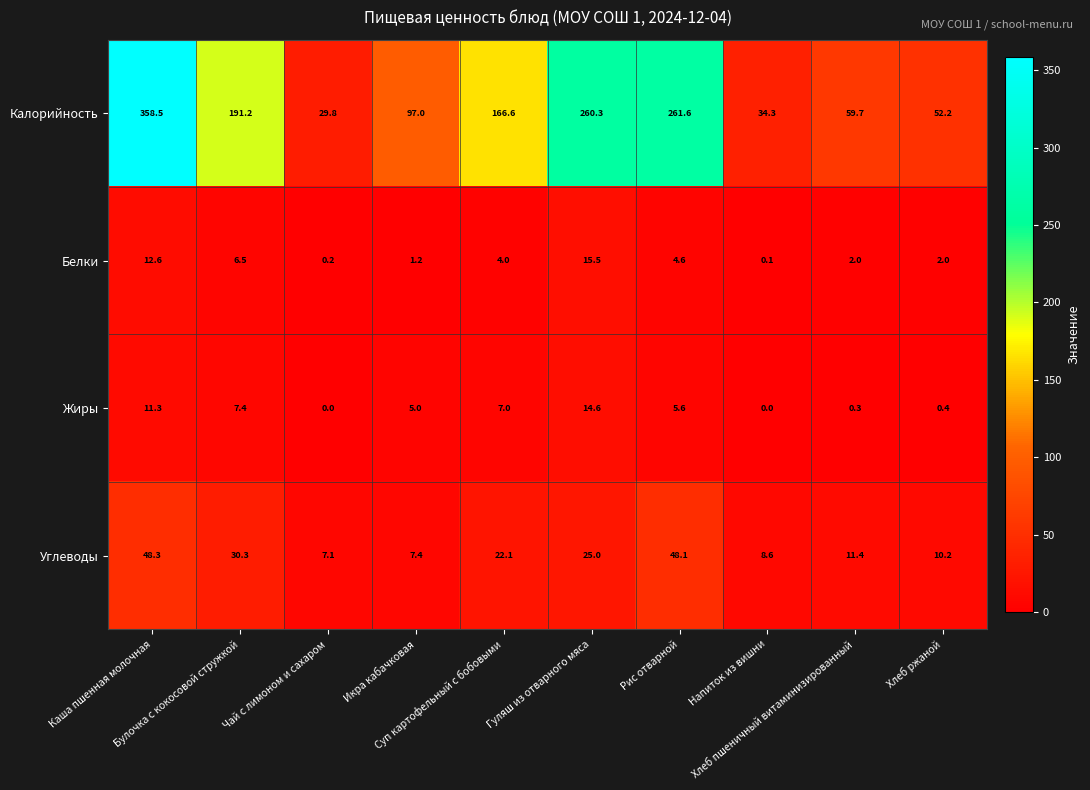

What is the difference between the maximum and minimum values in the Белки series?

15.4